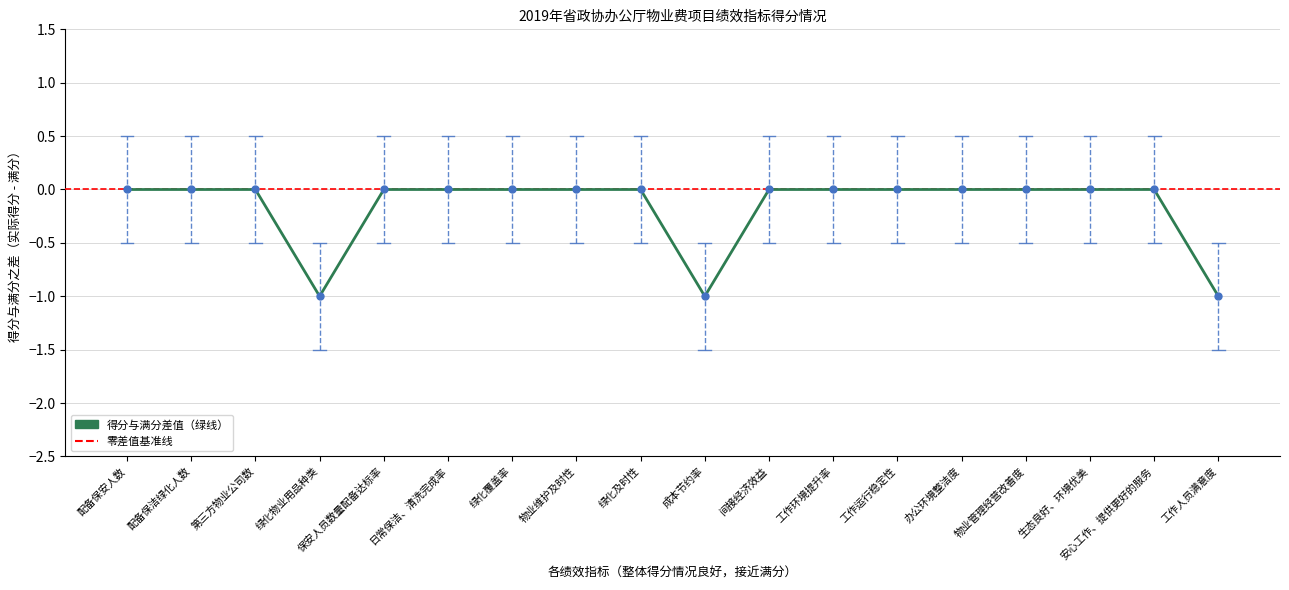

How many lines are shown in the chart?

1